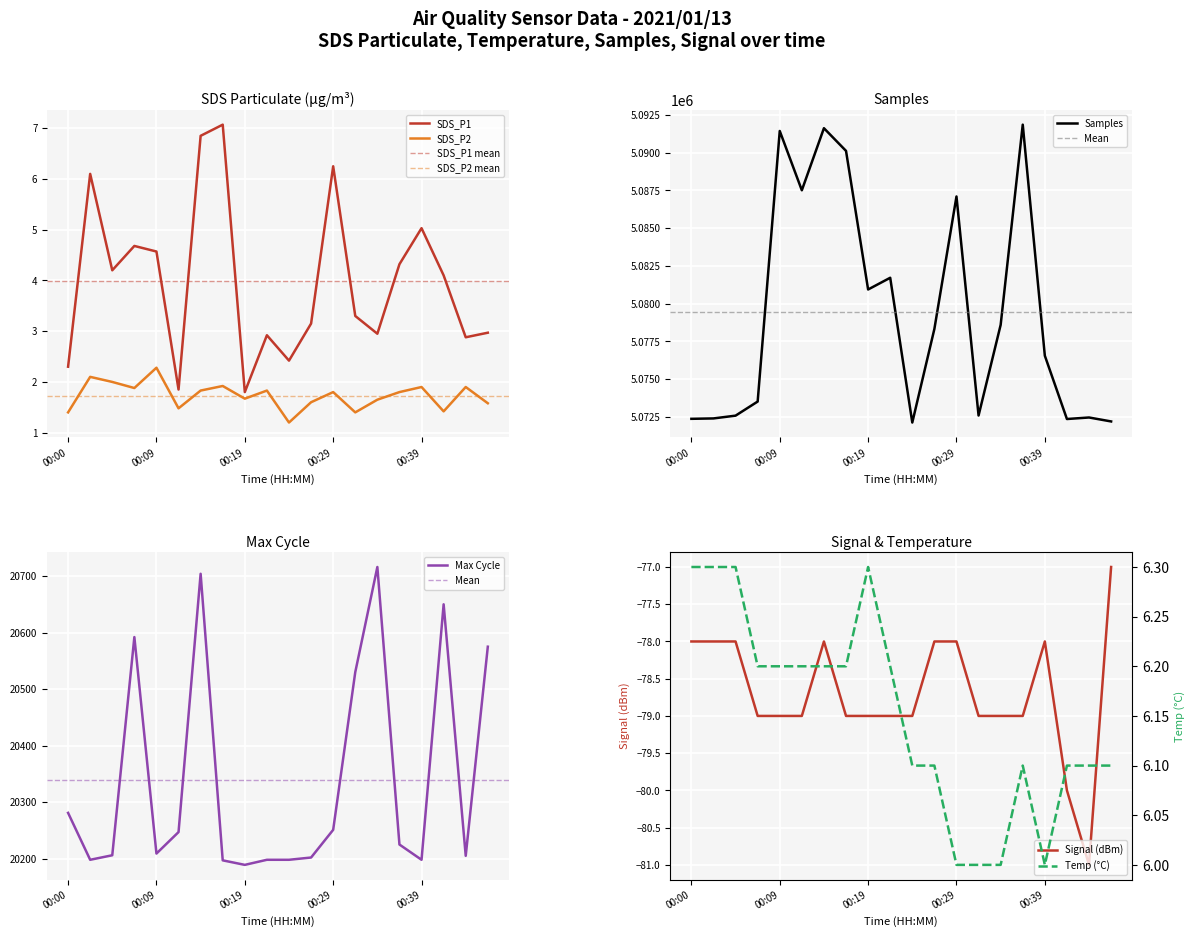

True or false: SDS_P2 and SDS_P1 cross at least once.

False